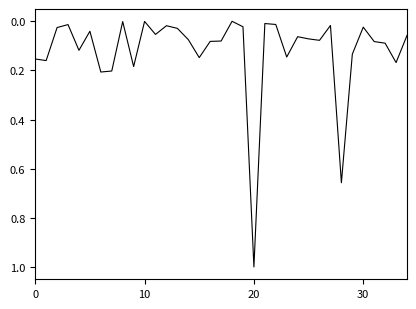

Count the number of categories in the chart.

35